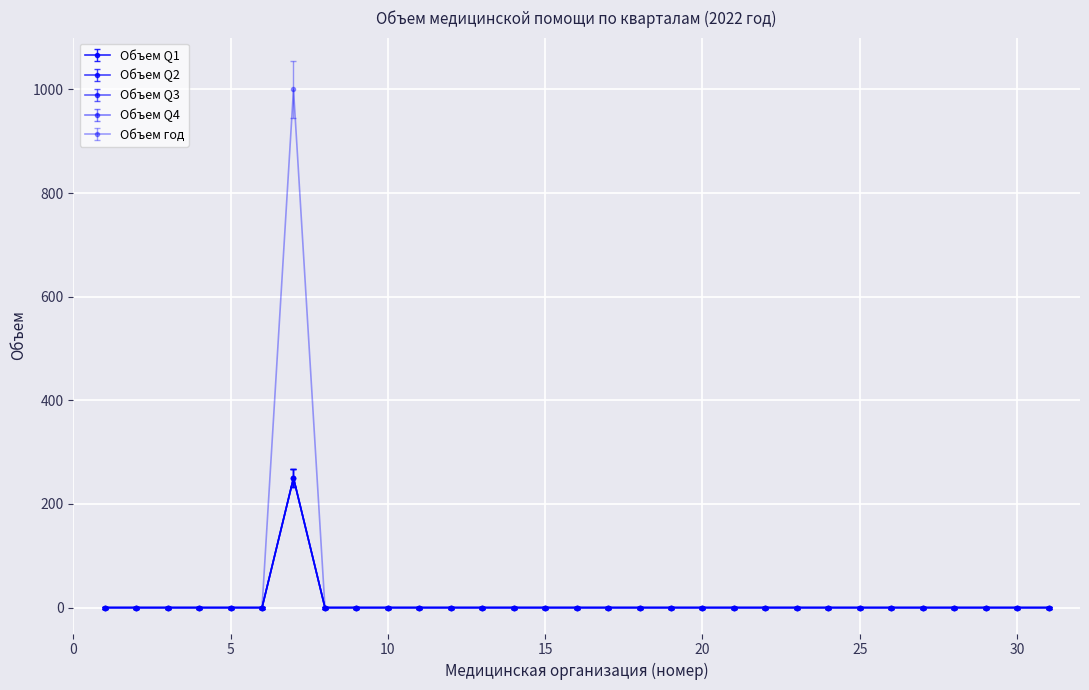

Does the chart have visible grid lines?

Yes